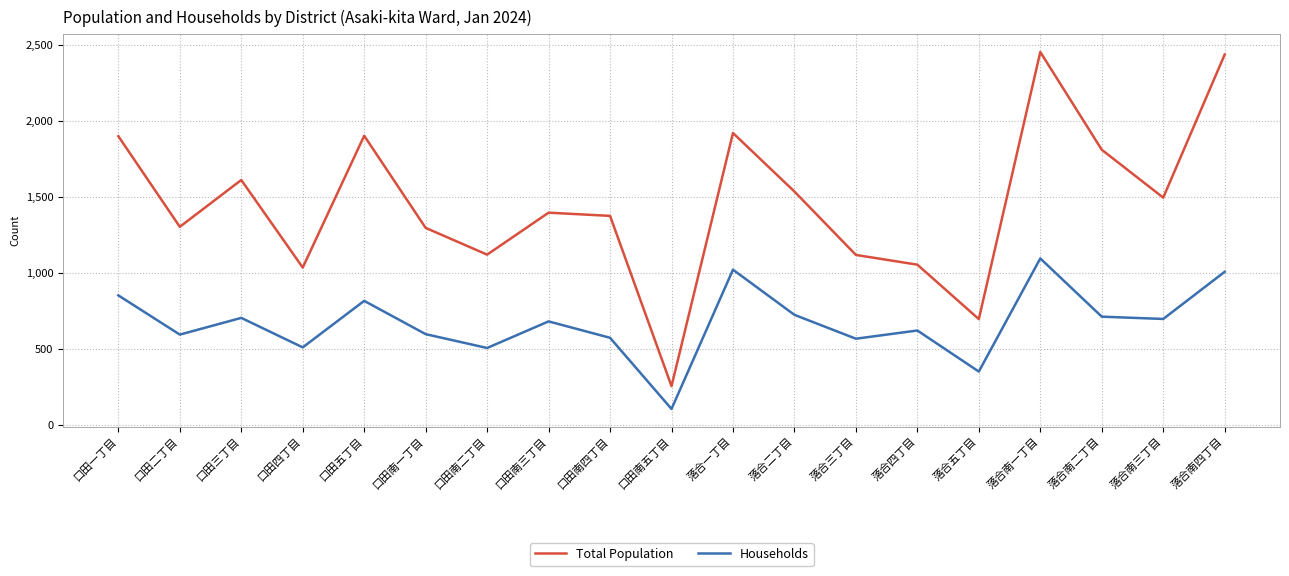

What value does the Households series have at 口田三丁目, to the nearest 50?

700